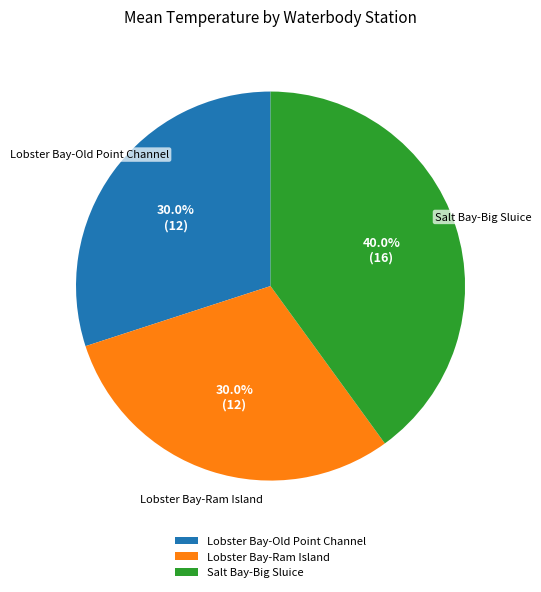

Is it true that Lobster Bay-Ram Island is 44% of the pie?

False